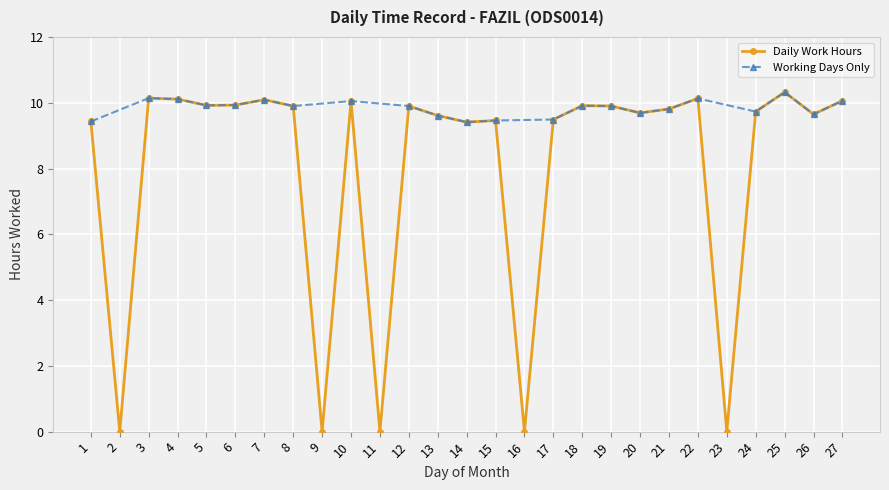

Which has a higher value, 1 or 8?

8